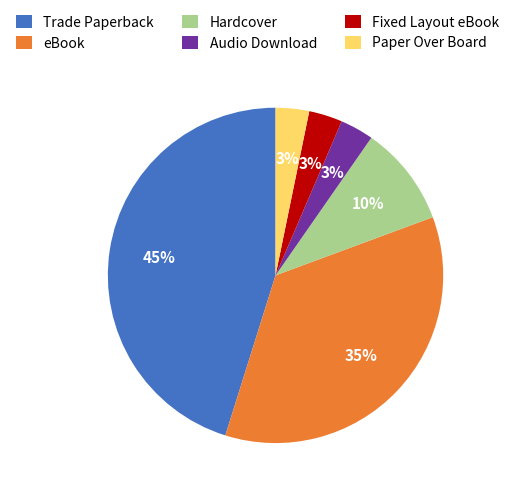

Is there a majority slice in this chart?

No